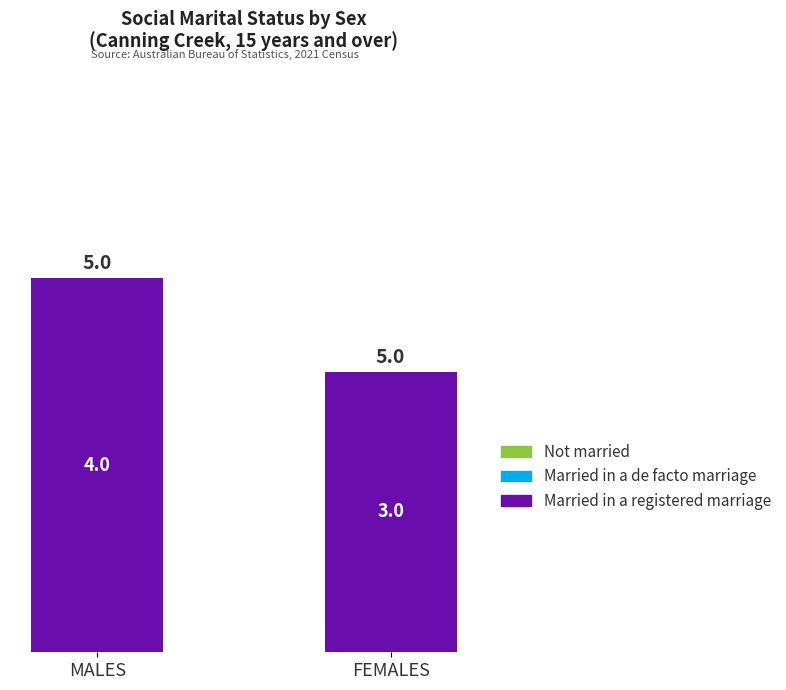

Reading left to right, extract all data points from this chart.

MALES=4	FEMALES=3